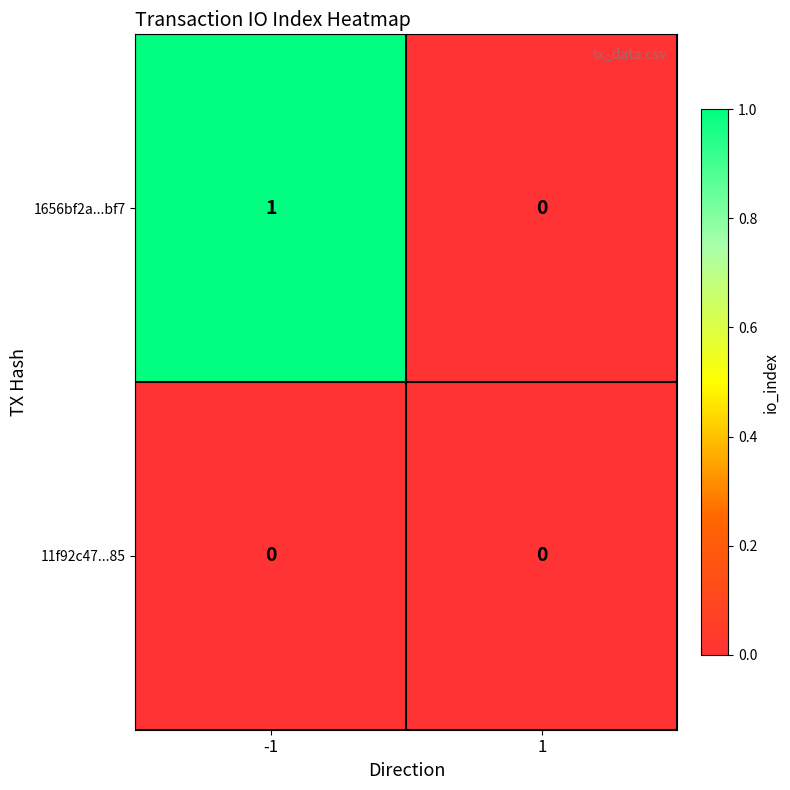

Reading right to left, list all the values displayed in this chart.

1656bf2a...bf7: 0	1
11f92c47...85: 0	0